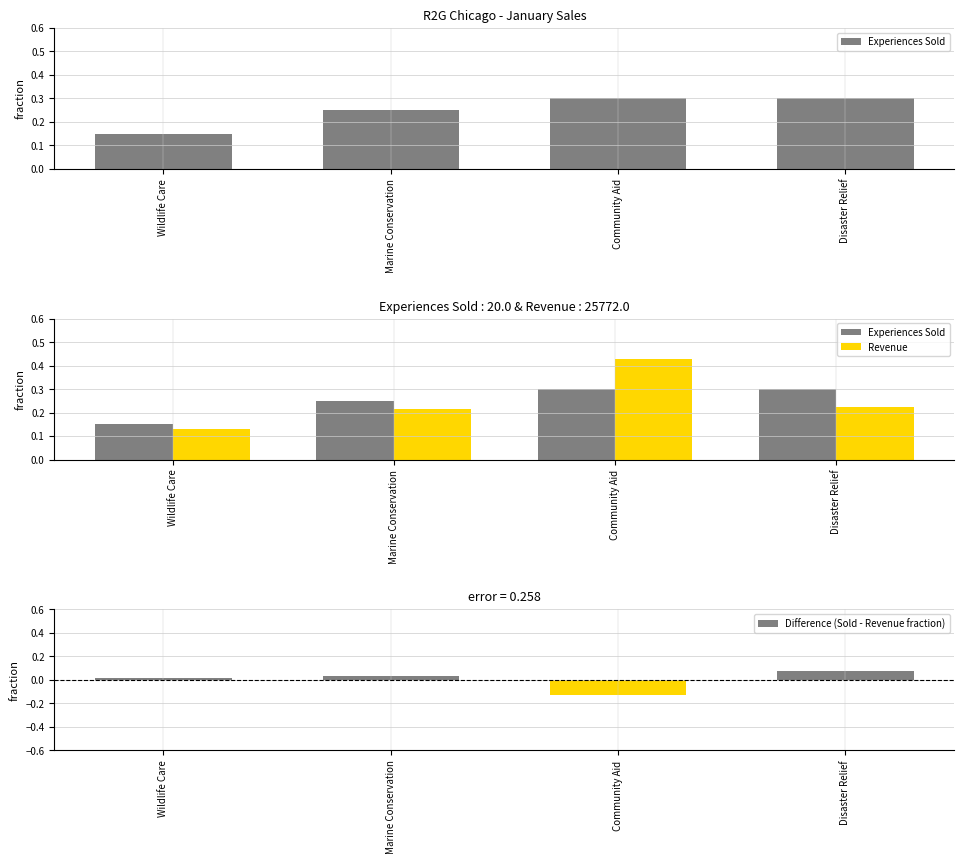

What is the value of the Experiences Sold bar at the 3rd from the left?

0.3